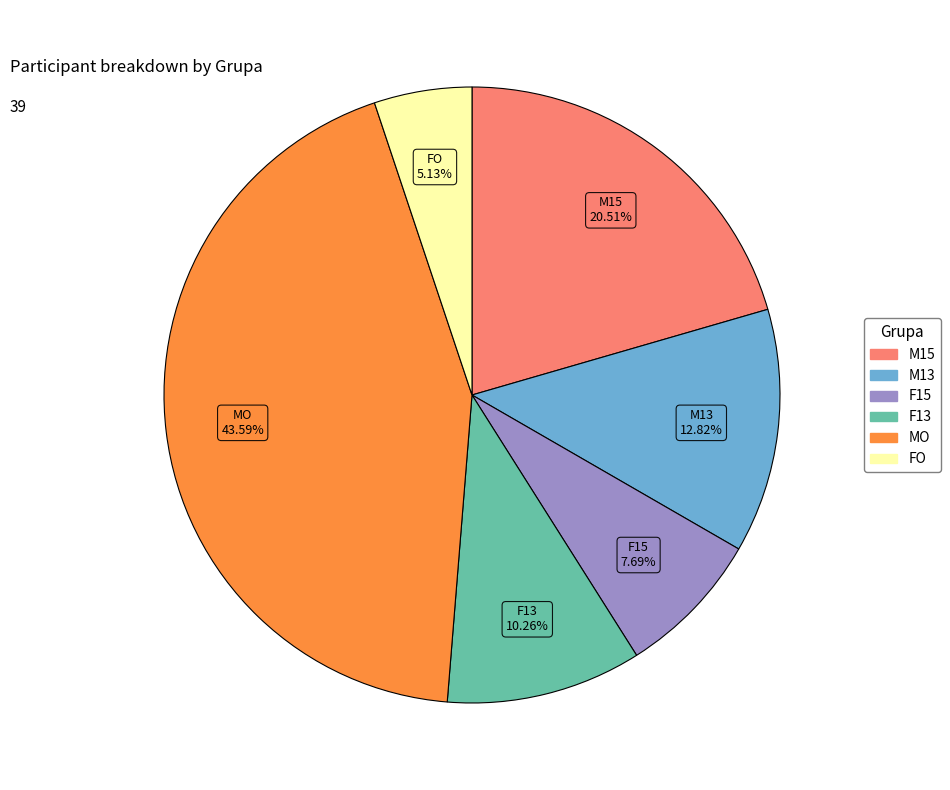

To the nearest percent, what is the difference between the MO and F15 slice percentages?

36%